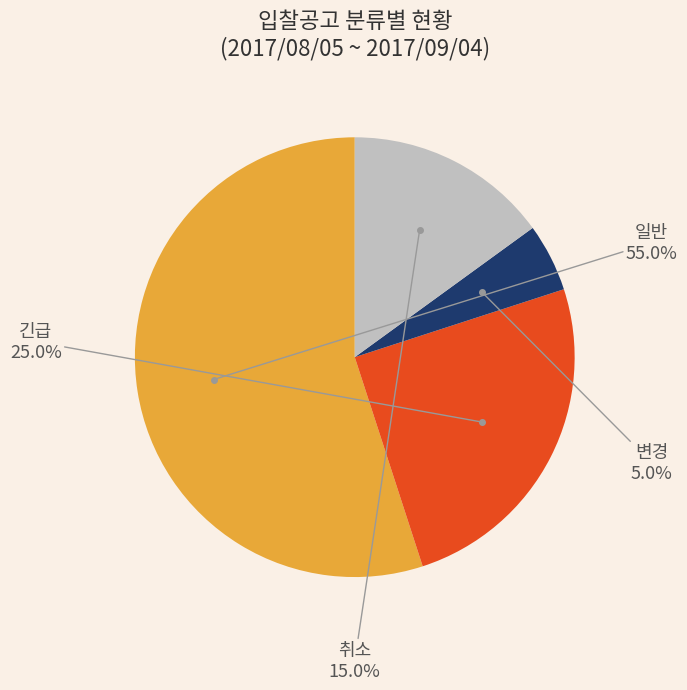

How many slices are in this pie chart?

4